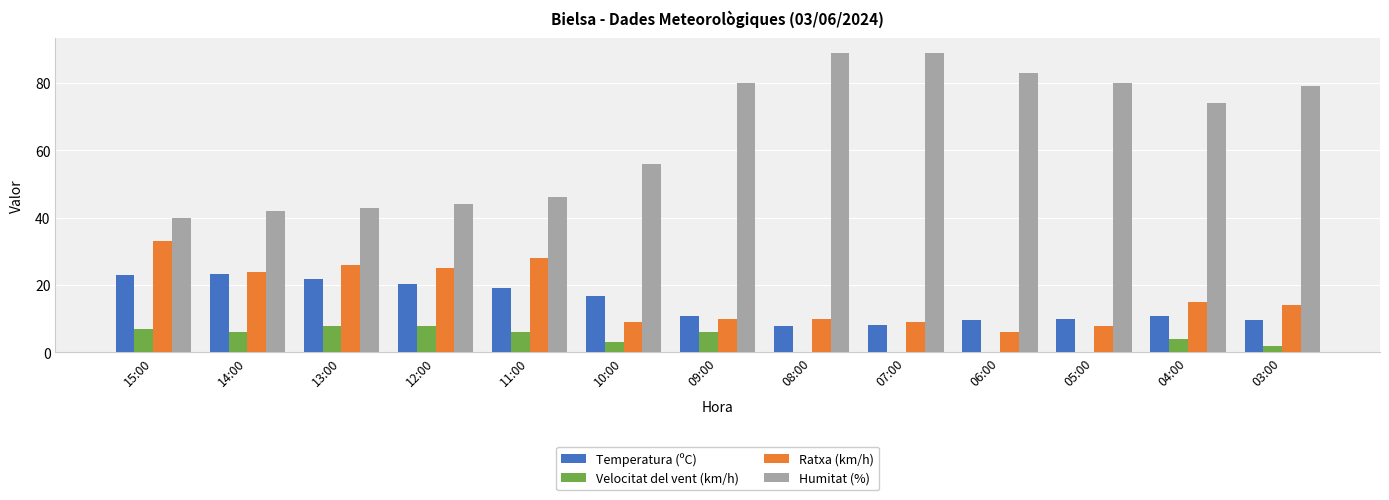

At which label does Ratxa (km/h) reach its peak?

15:00